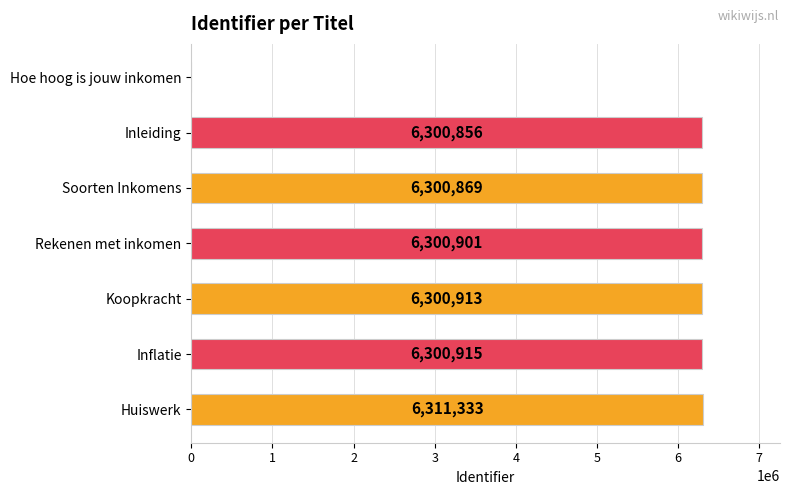

What is the sum of all values?

37815787